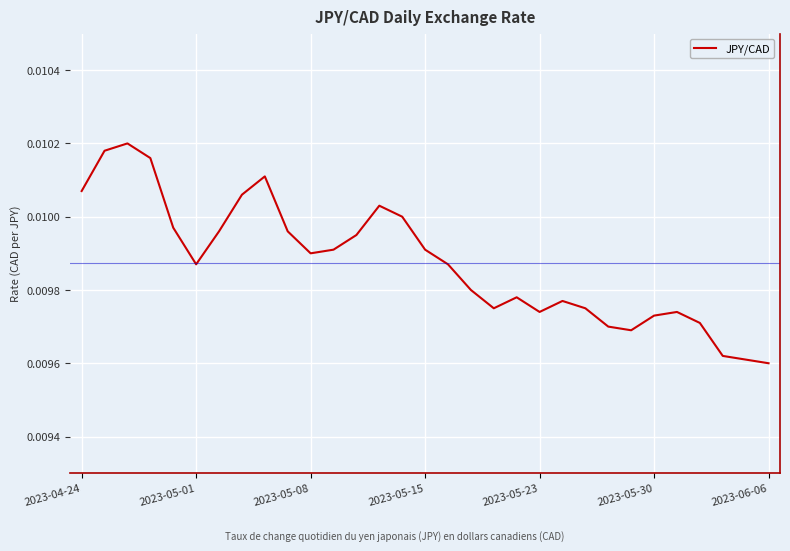

Does the chart display data point markers on the line(s)?

No